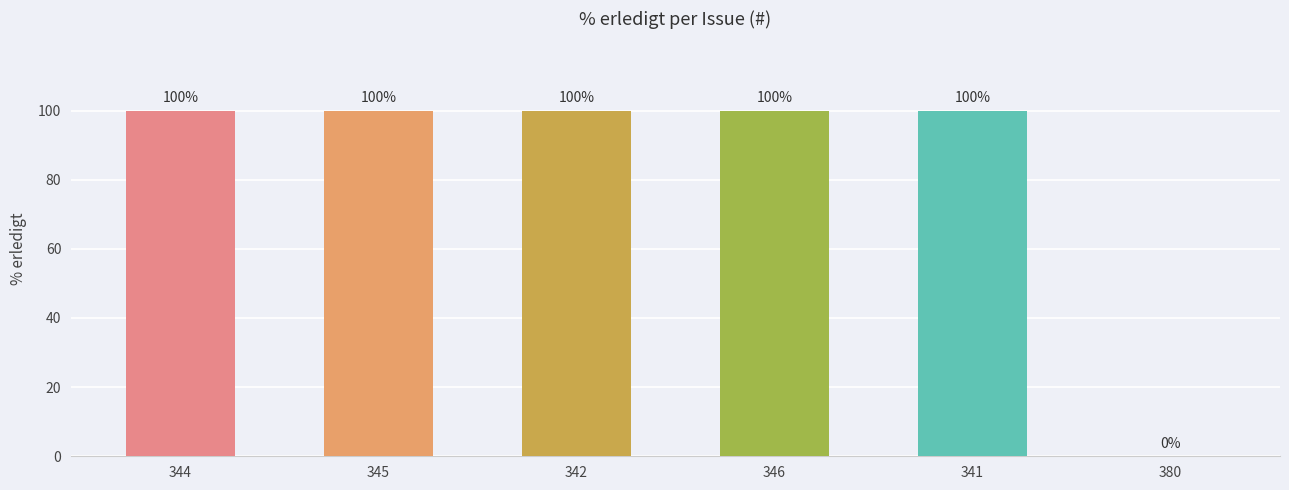

What is the greatest value displayed?

100